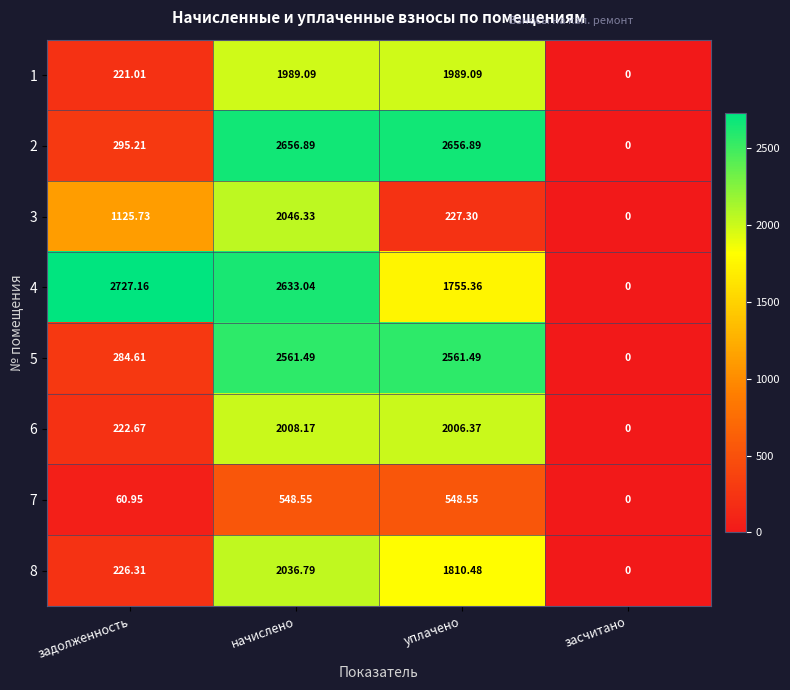

At which label does 8 first exceed 1810?

начислено